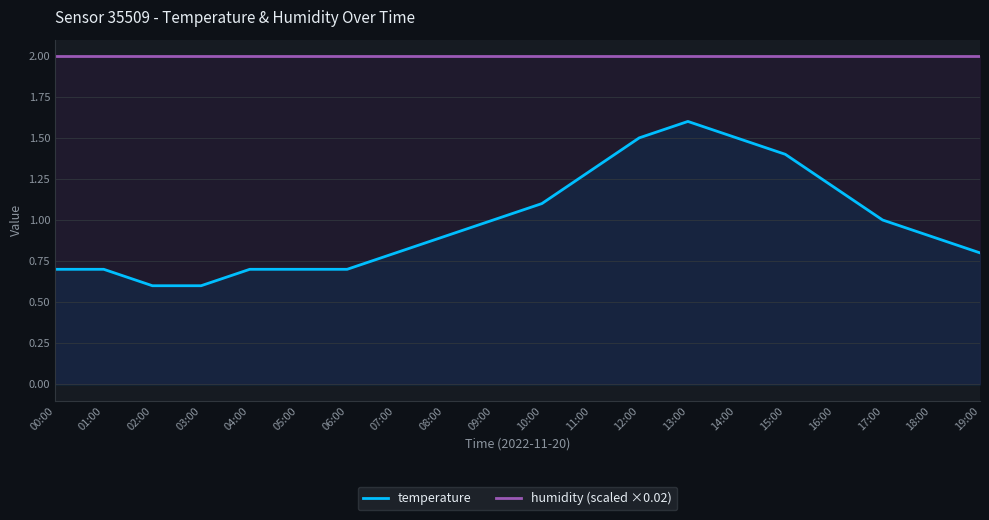

How many lines are shown in the chart?

2